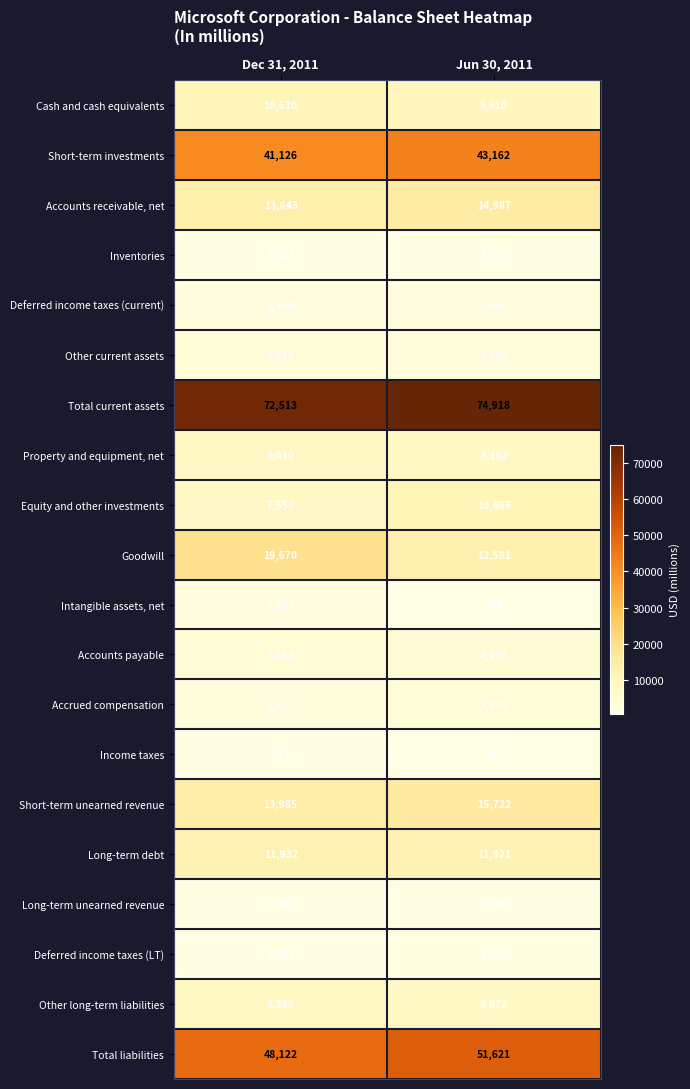

Rank the categories by Long-term unearned revenue value from lowest to highest.

Dec 31, 2011, Jun 30, 2011